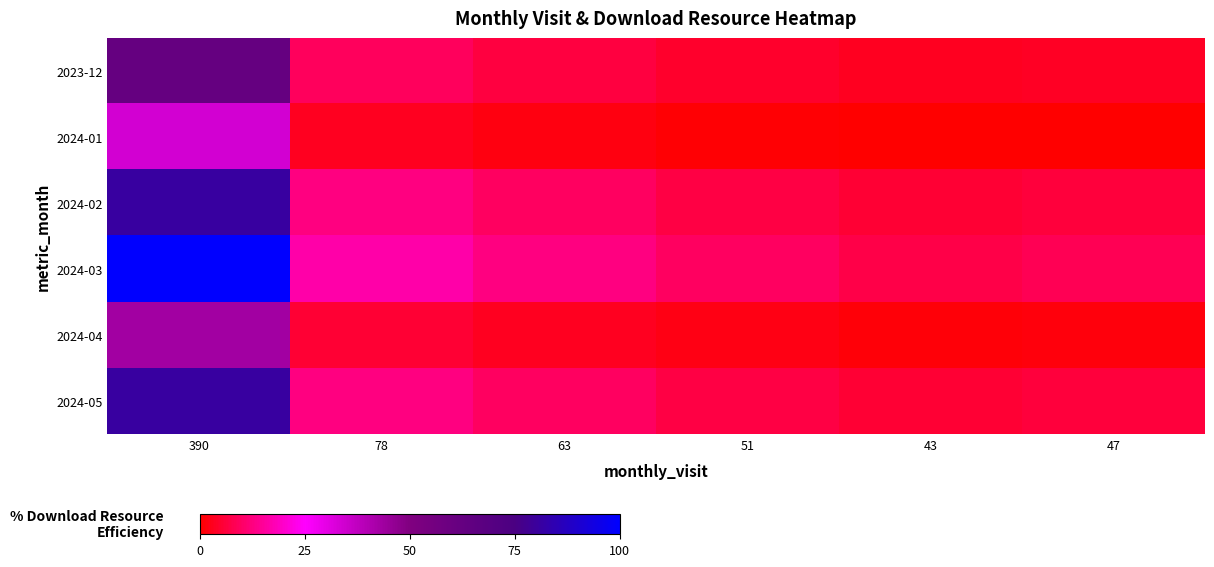

Is it true that 2024-05 equals 5.3 at 63?

False